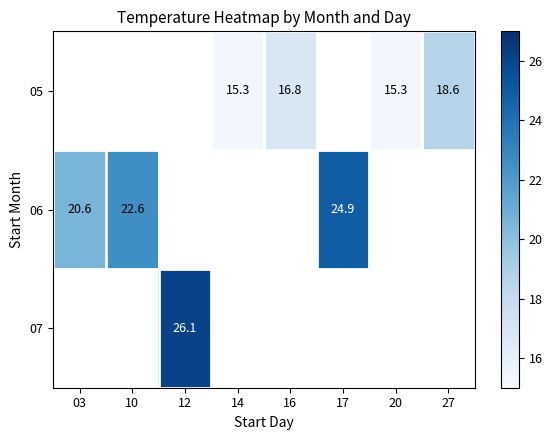

The 07 series shows 26.1 at 12. True or false?

True